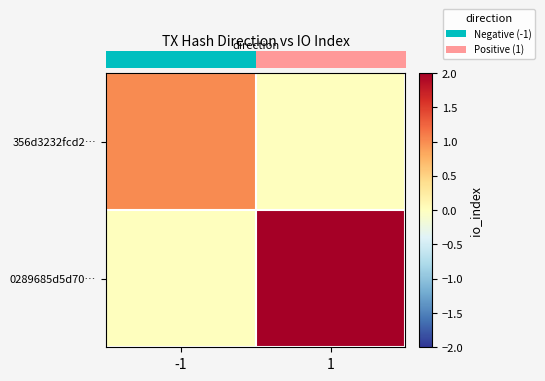

Which label corresponds to the smallest value in the chart?

1